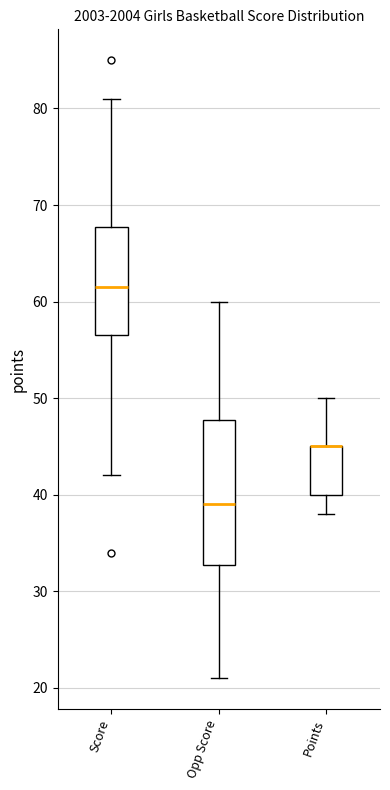

Where does the lower whisker of the box for Score end on the y-axis? The values are not printed on the chart, so give them approximately, as read against the axis.

42